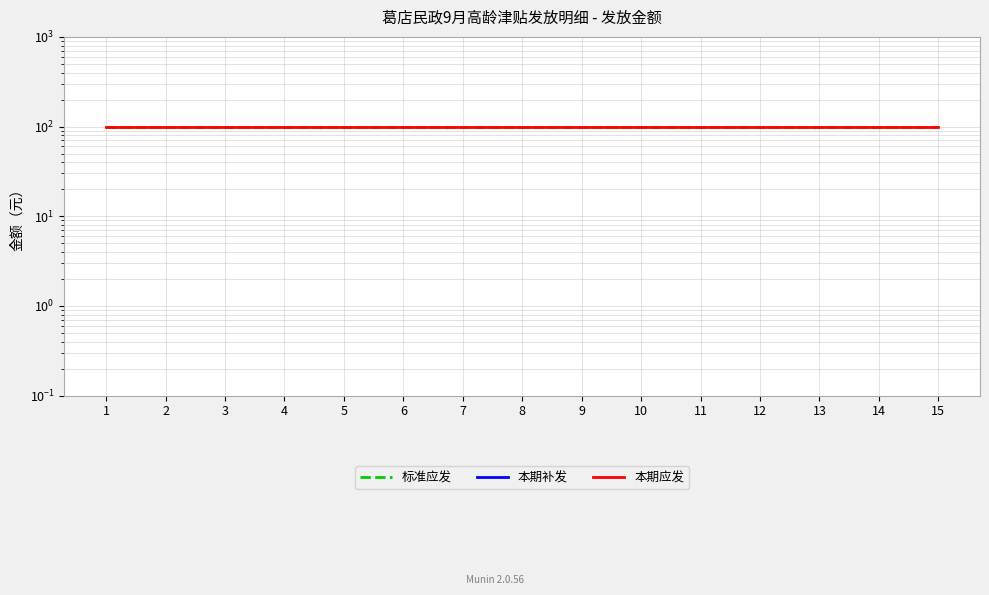

True or false: 标准应发 has a value of 159 at 2.

False